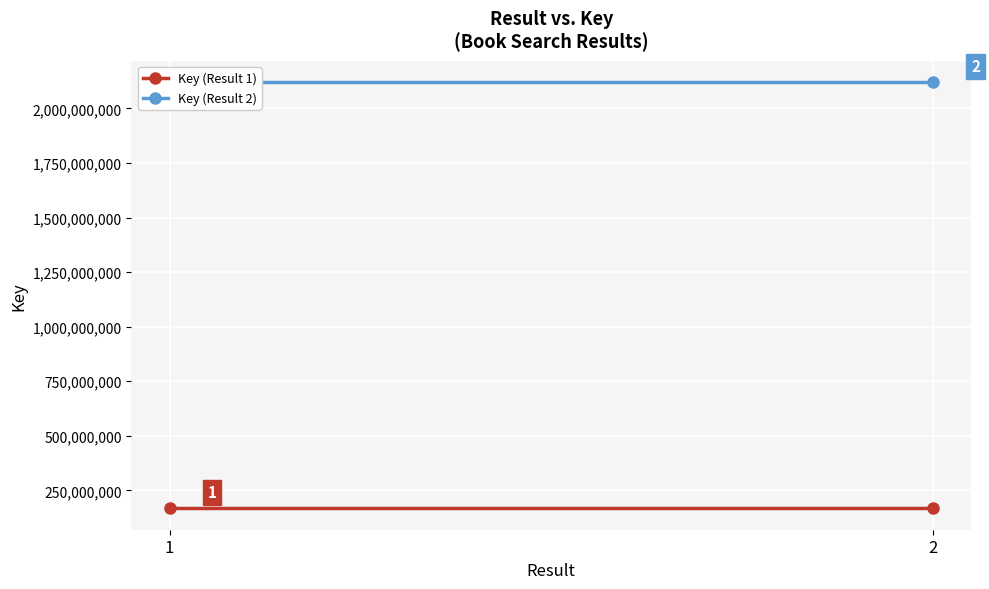

Which category has the lowest value in the Key (Result 2) series?

1